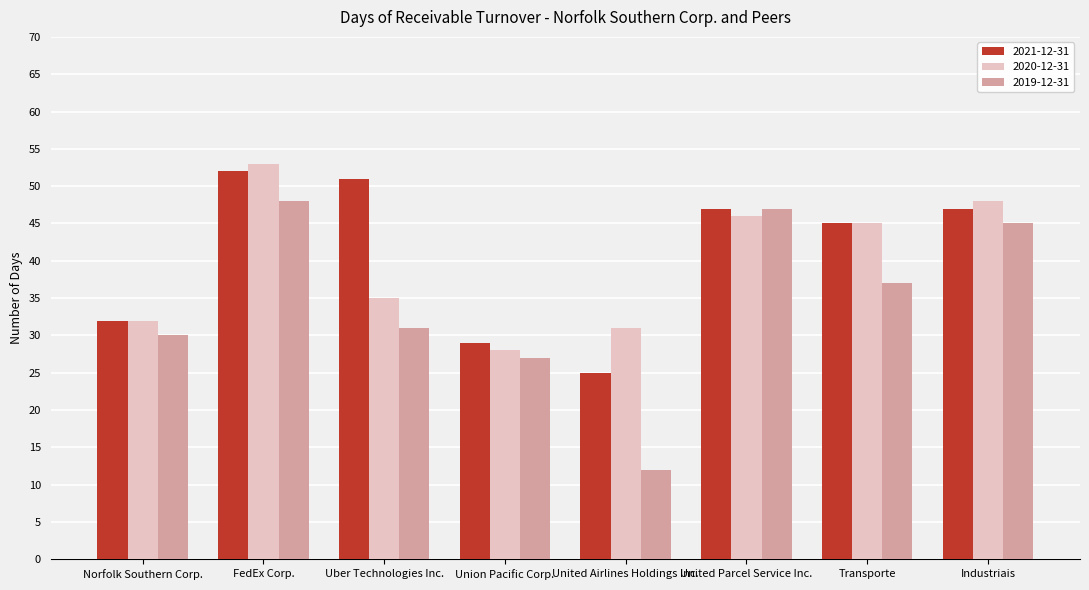

At which label does 2019-12-31 reach its minimum?

United Airlines Holdings Inc.